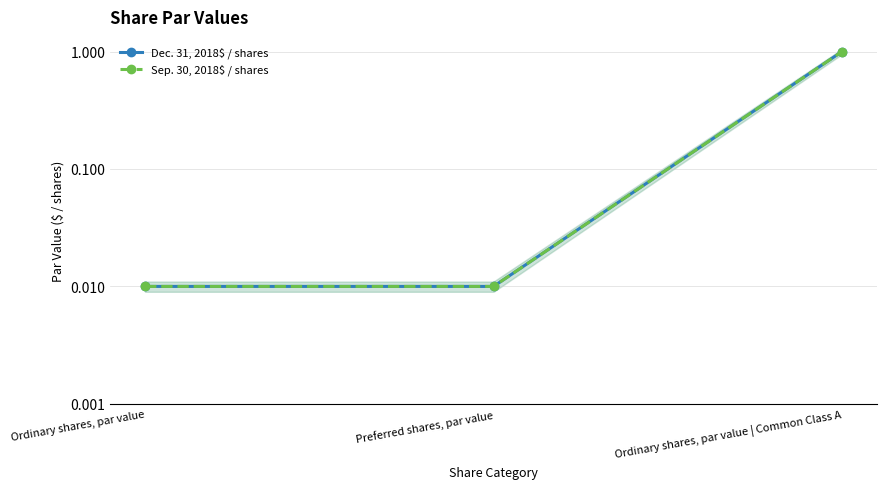

At how many categories does at least one series exceed 0?

3